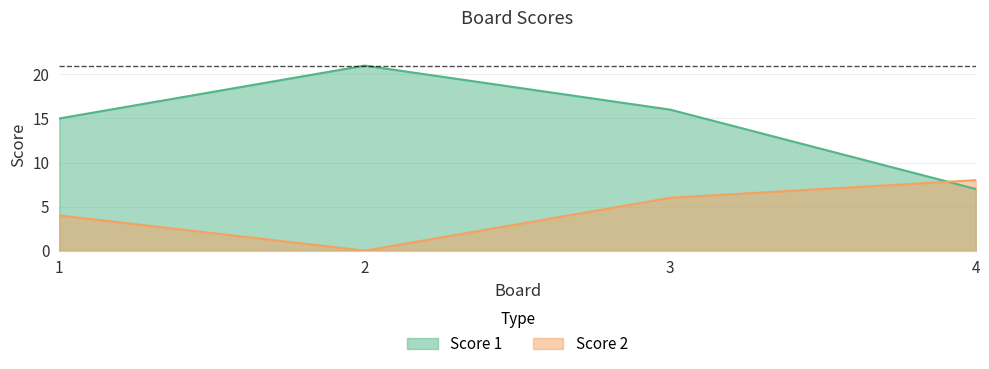

The value of Score 1 at 4 is 12. True or false?

False